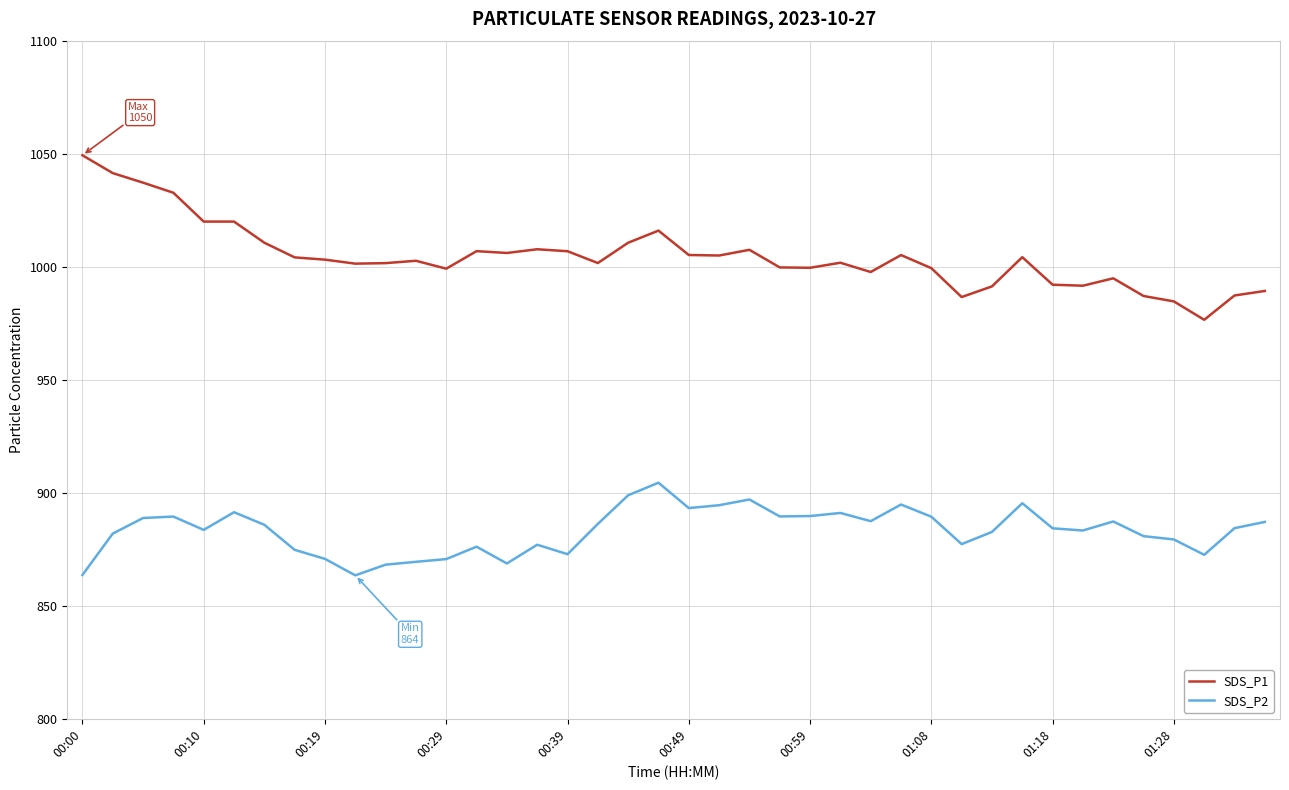

What is the maximum value shown in the chart?

1049.6